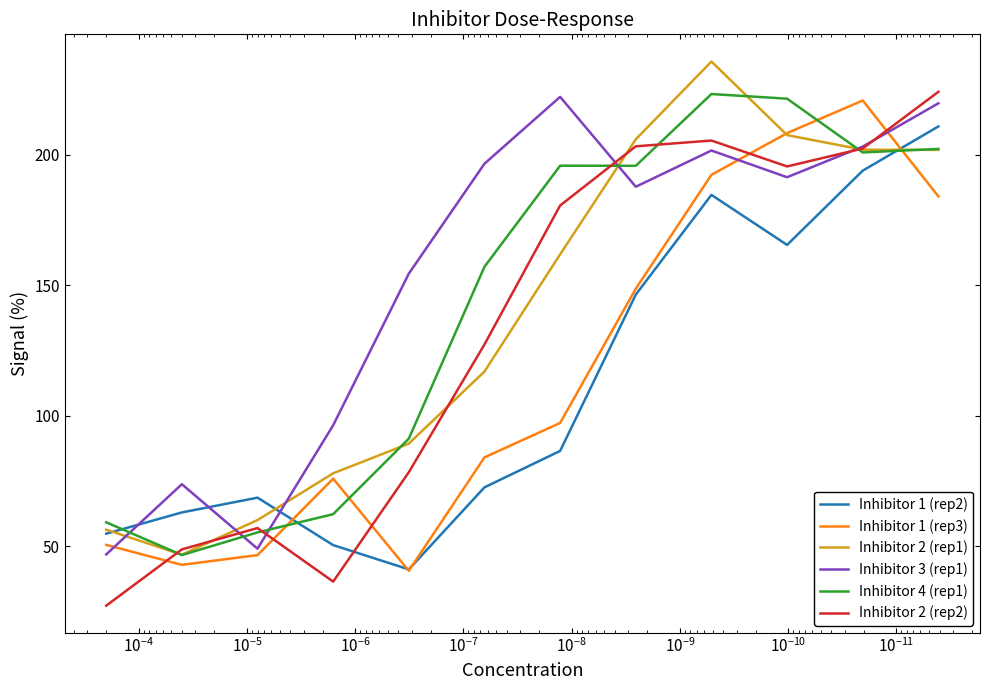

Which series has the largest total across all categories?

Inhibitor 3 (rep1)